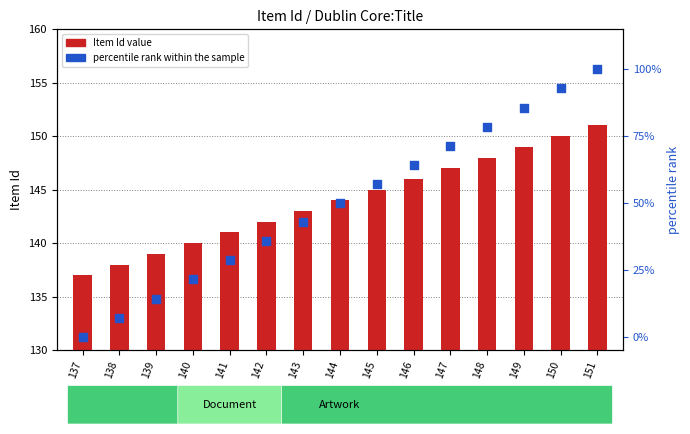

At which category is the sum across all series the highest?

151